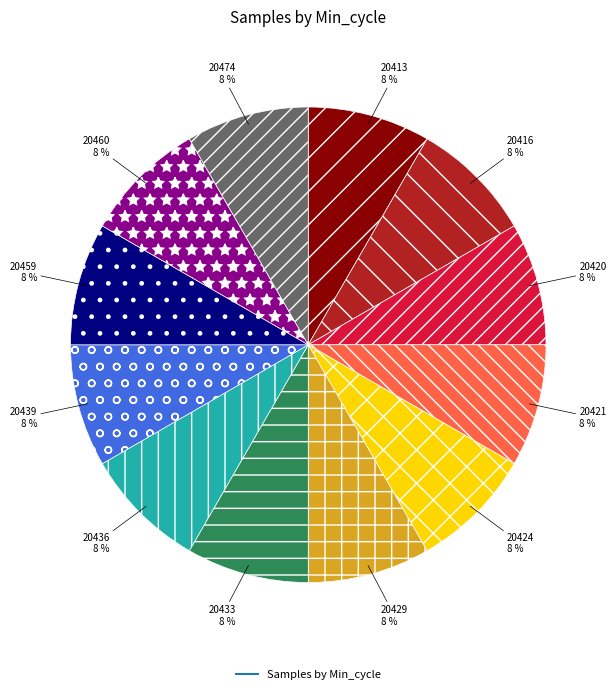

To the nearest percent, what is the average slice percentage?

8%